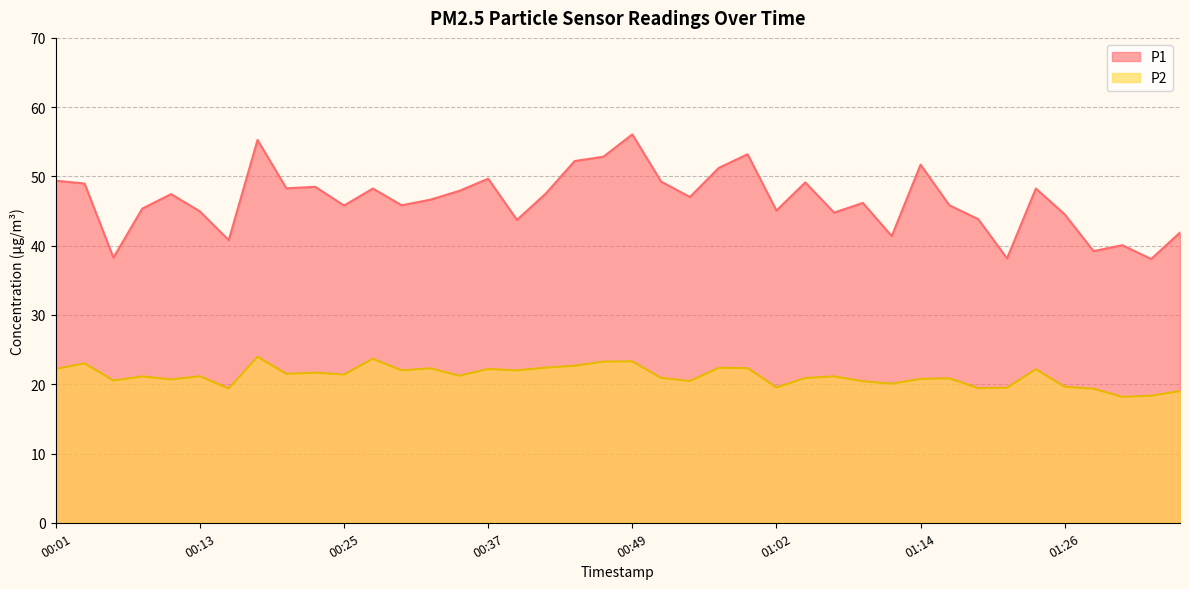

What is the total value across all series at 00:13?

66.1